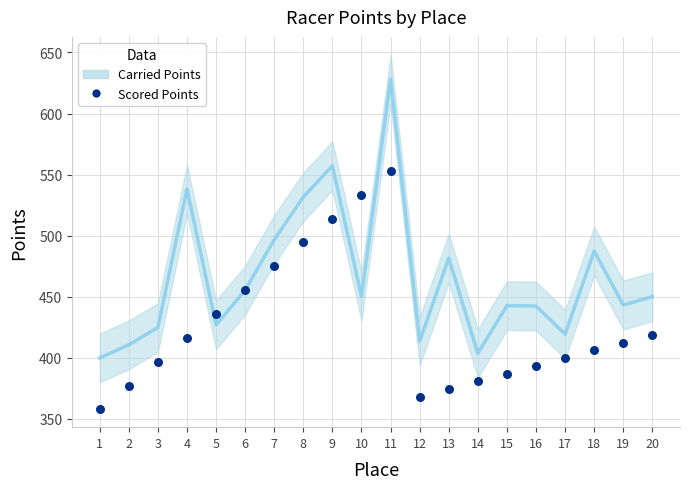

Which series contains the lowest Y value?

Scored Points